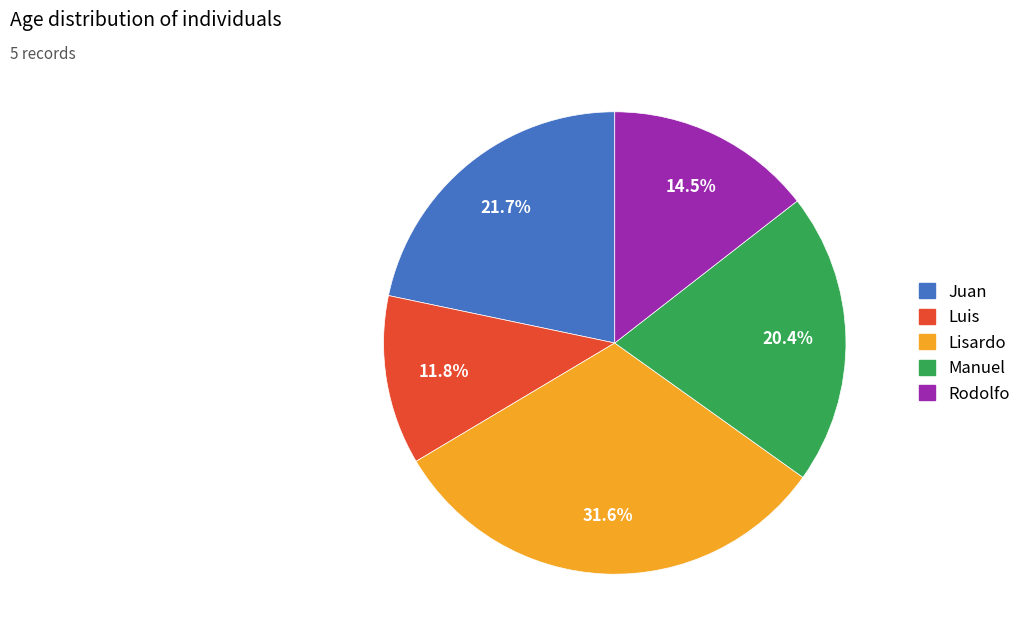

How many slices are in this pie chart?

5